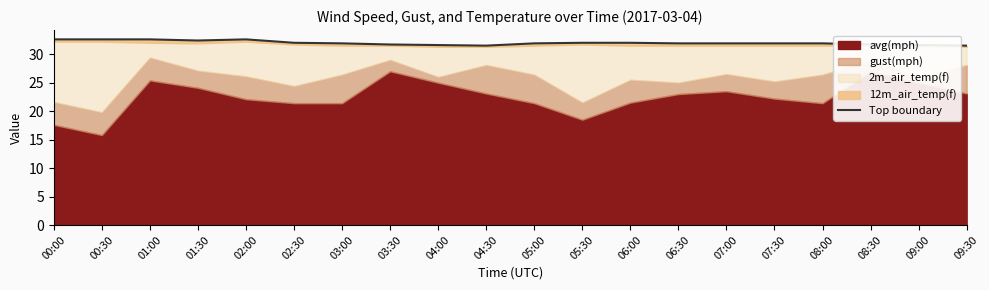

What is the sum of all values?

639.8